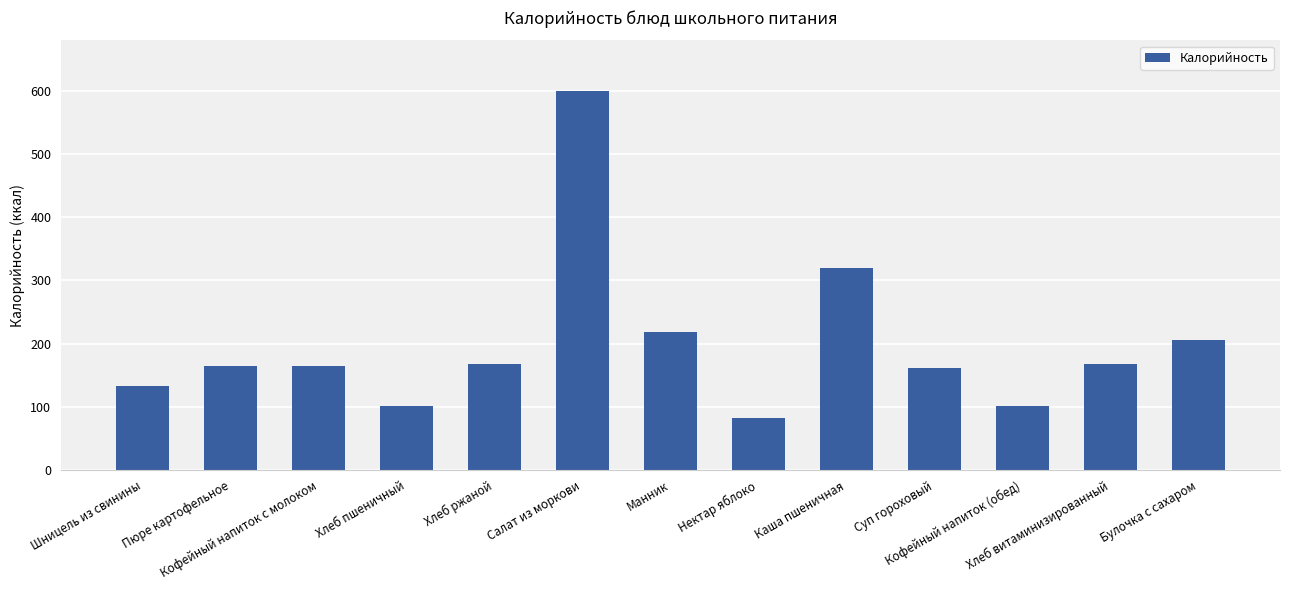

How many bars are there in total?

13